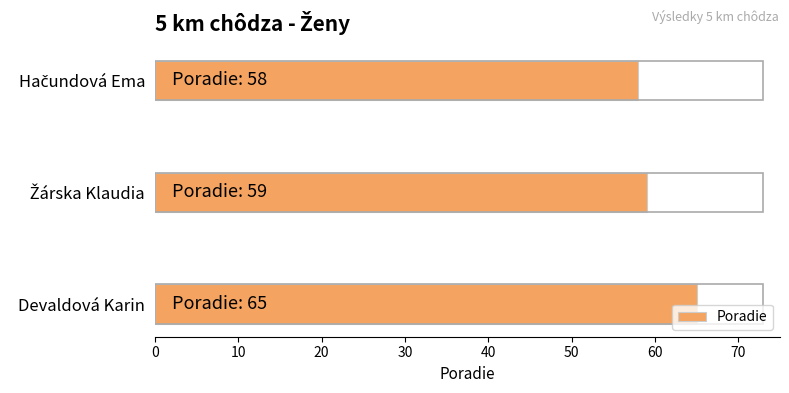

Reading top to bottom, transcribe all the data shown in this chart.

58	59	65